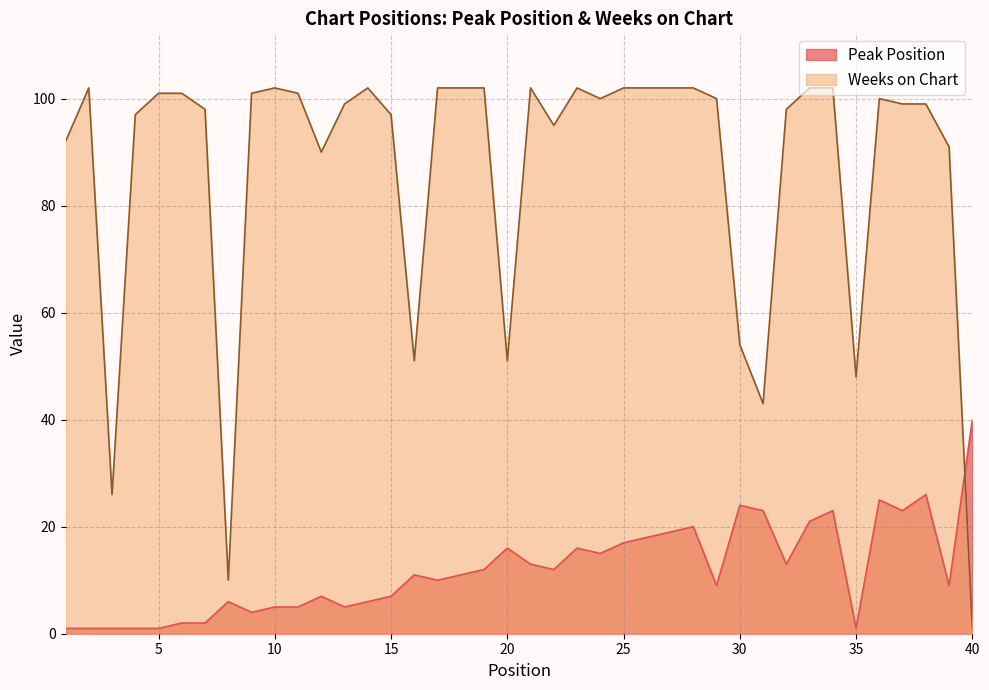

The Weeks on Chart series shows 51 at 16. True or false?

True